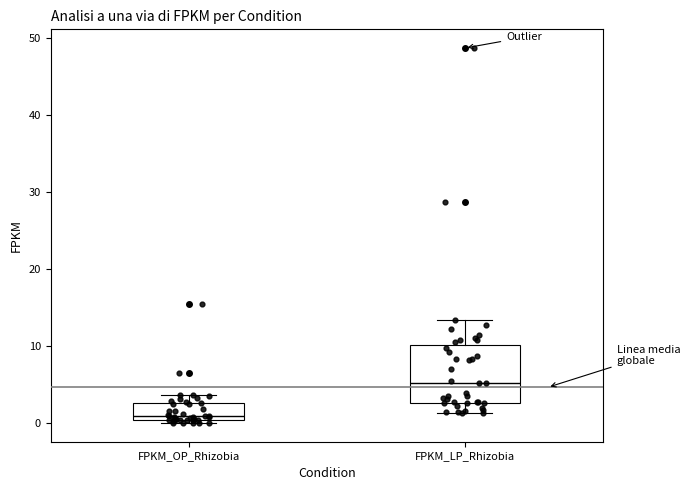

Which box has the highest median line?

FPKM_LP_Rhizobia